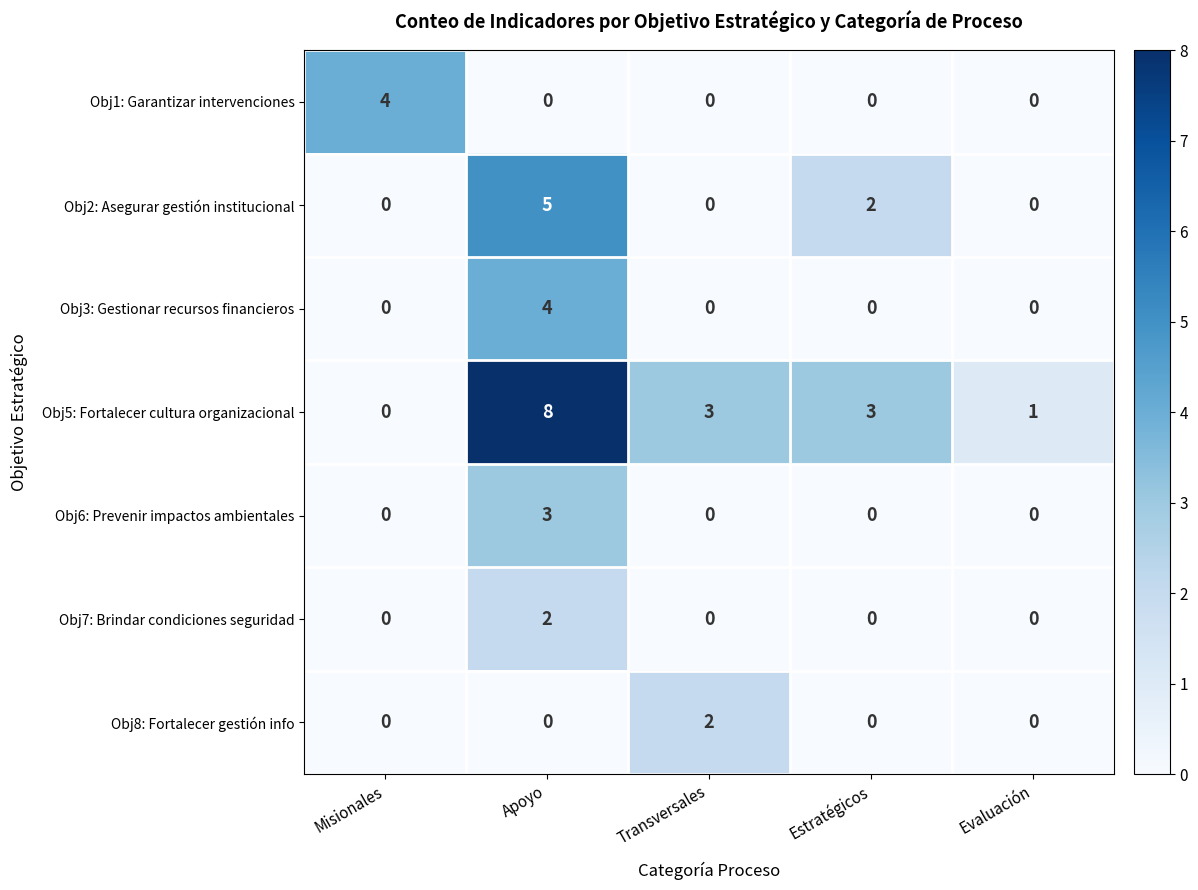

What is the difference between the Obj3: Gestionar recursos financieros values at Apoyo and Transversales?

4